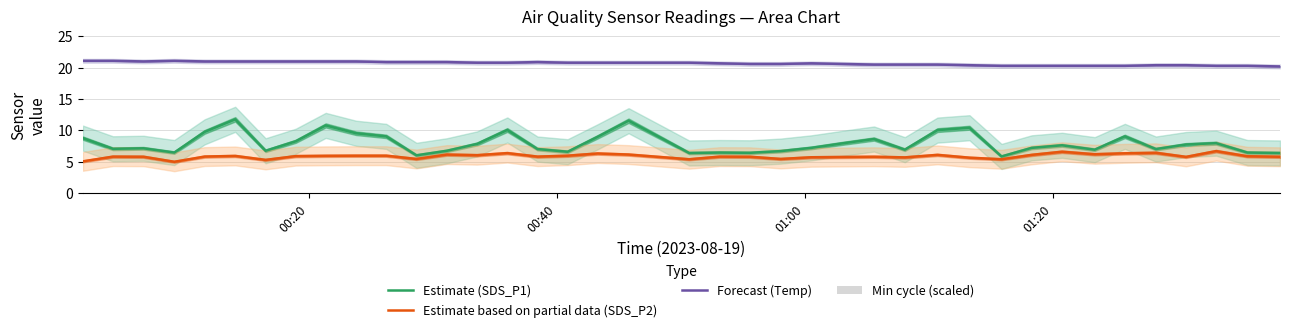

Count the number of categories in the chart.

40